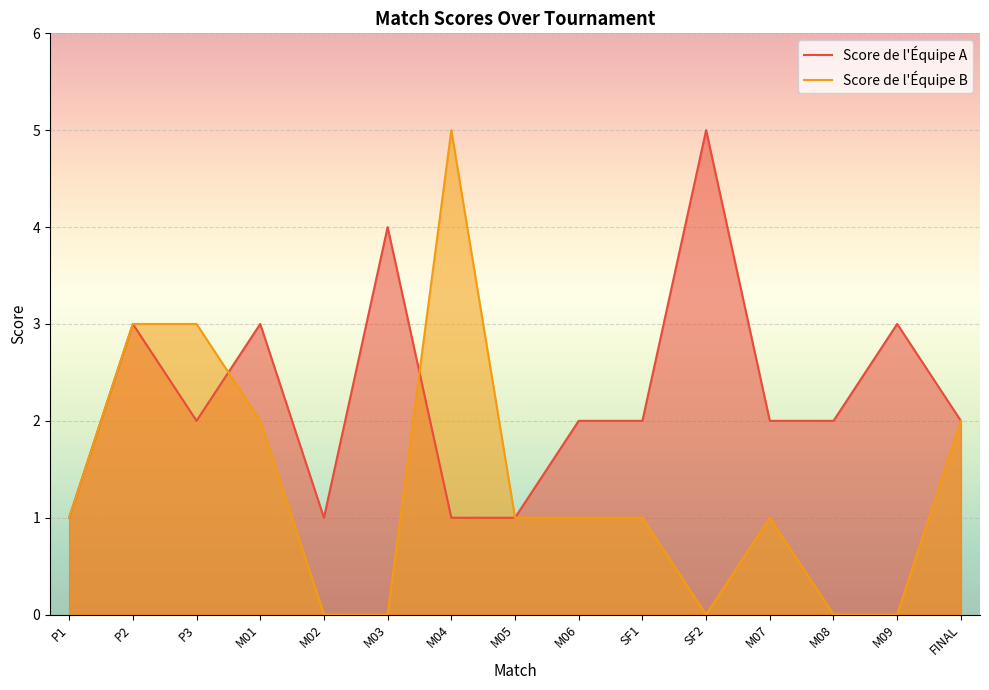

Which category has the lowest value in the Score de l'Équipe A series?

P1